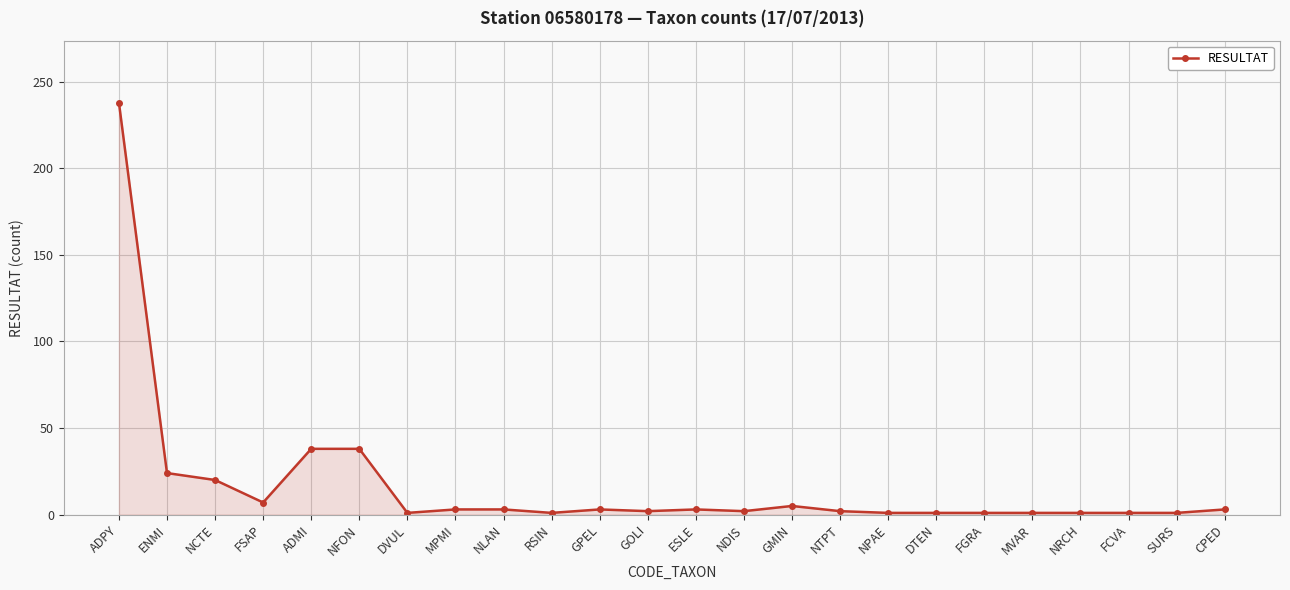

True or false: there are more than 1 points higher than both neighbors.

True